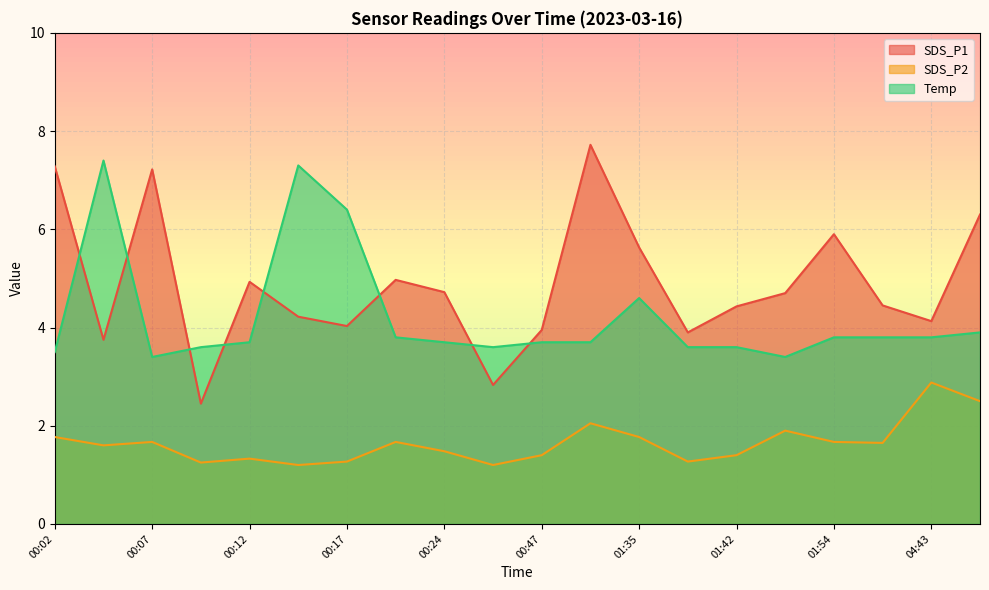

At which label is Temp closest to 5?

01:35